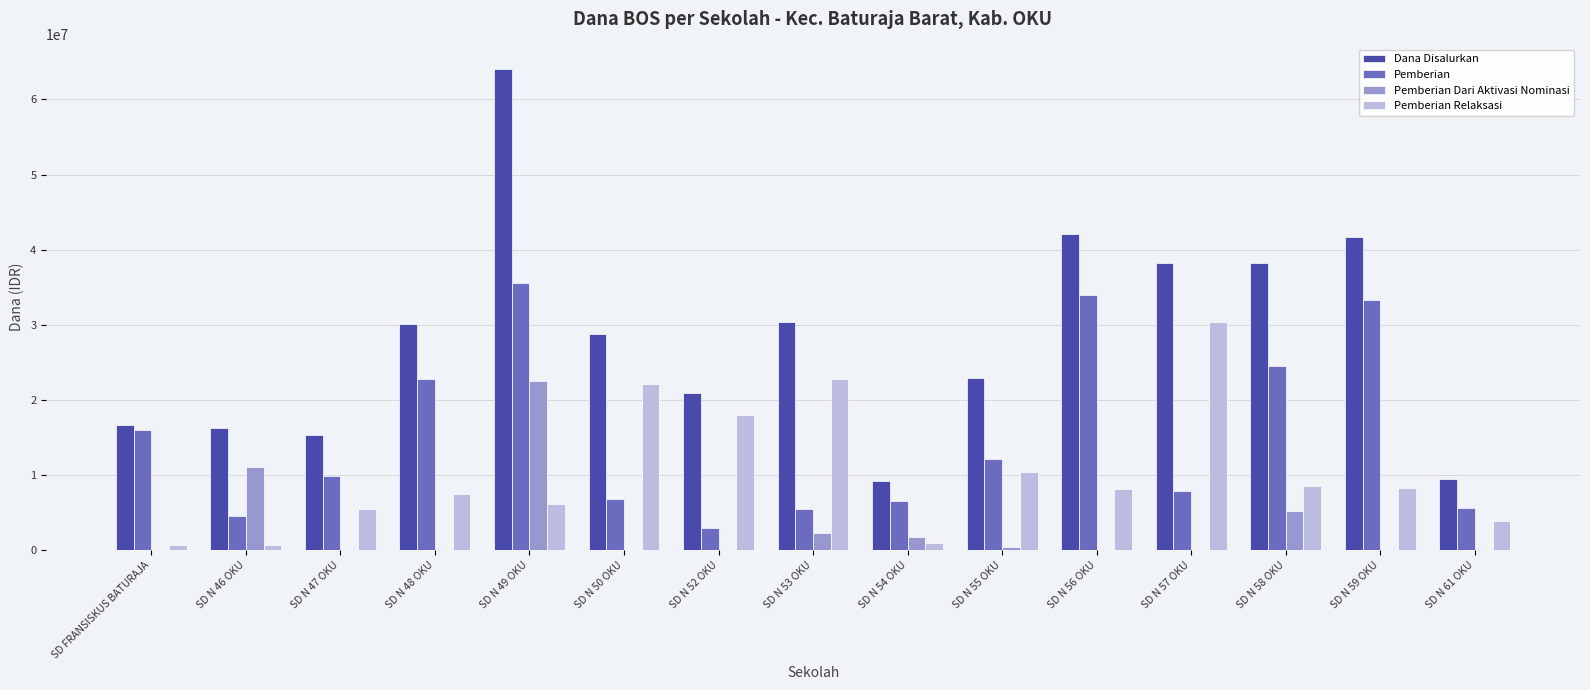

The value of Pemberian Relaksasi at SD N 55 OKU is 16400058. True or false?

False